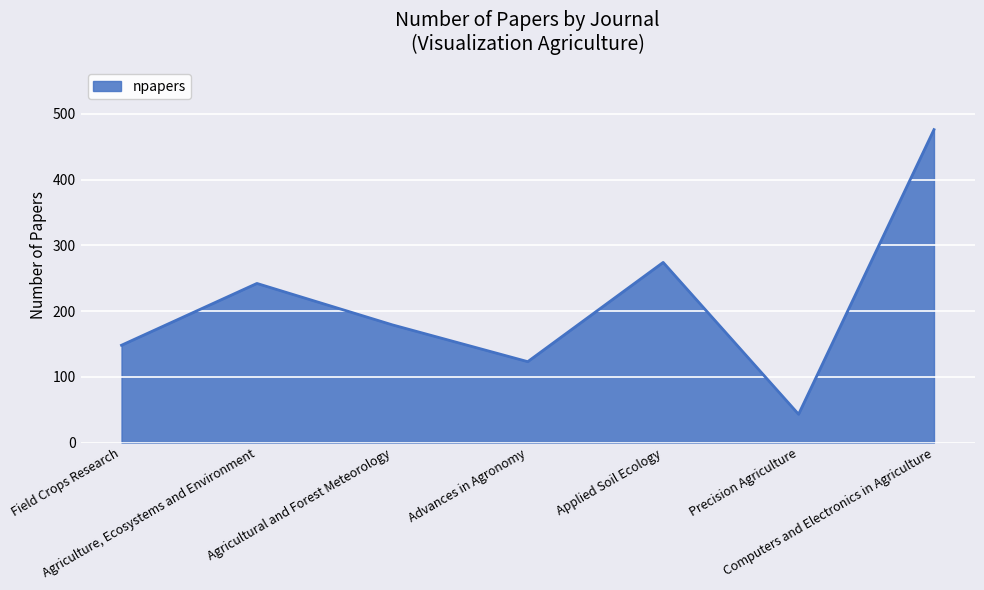

What is the change in value from Field Crops Research to Precision Agriculture?

-105